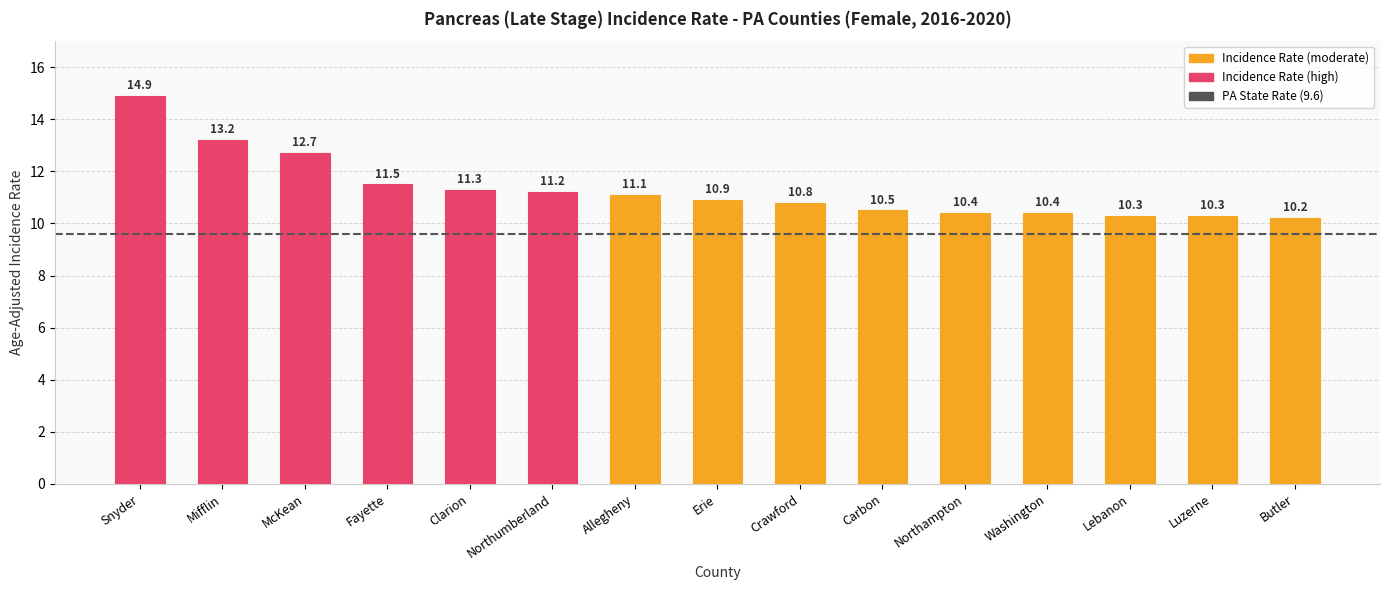

What is the label of the 3rd bar from the left?

McKean